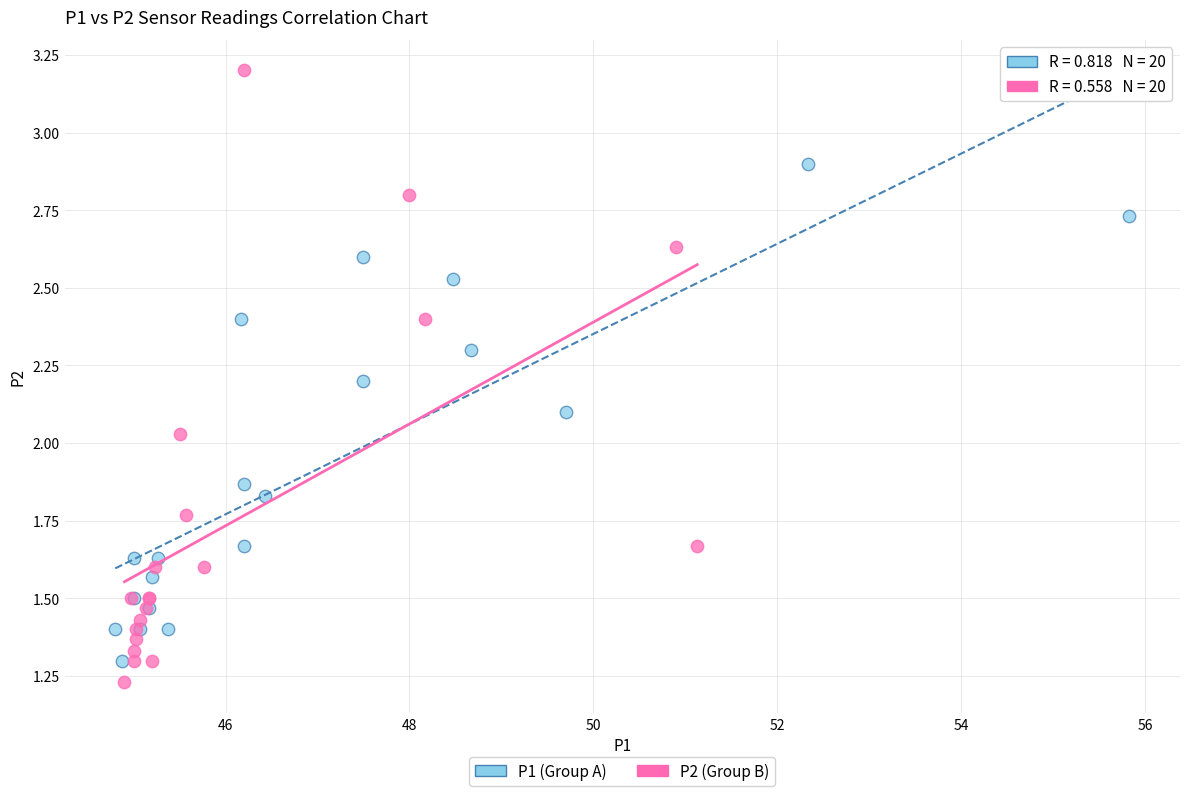

Which series reaches the maximum Y coordinate?

P2 (Group B)